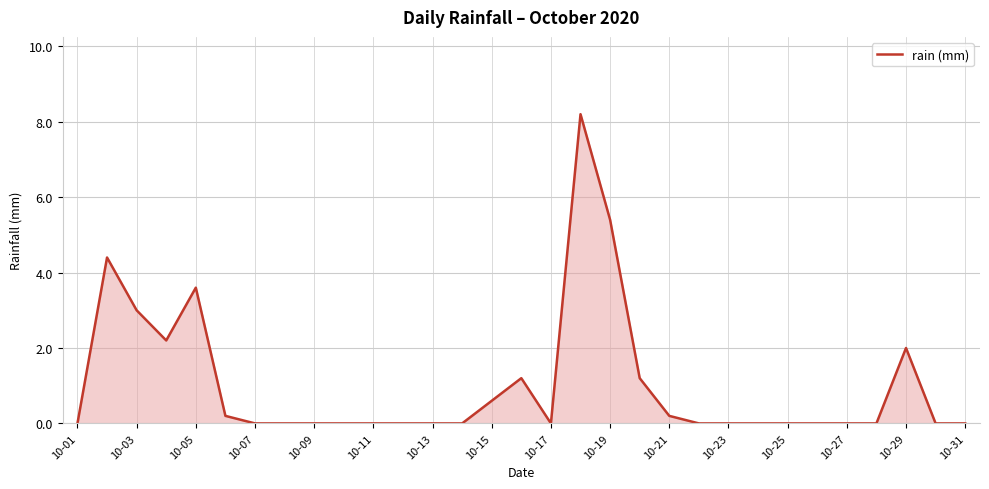

What is the difference between the maximum and minimum values?

8.2